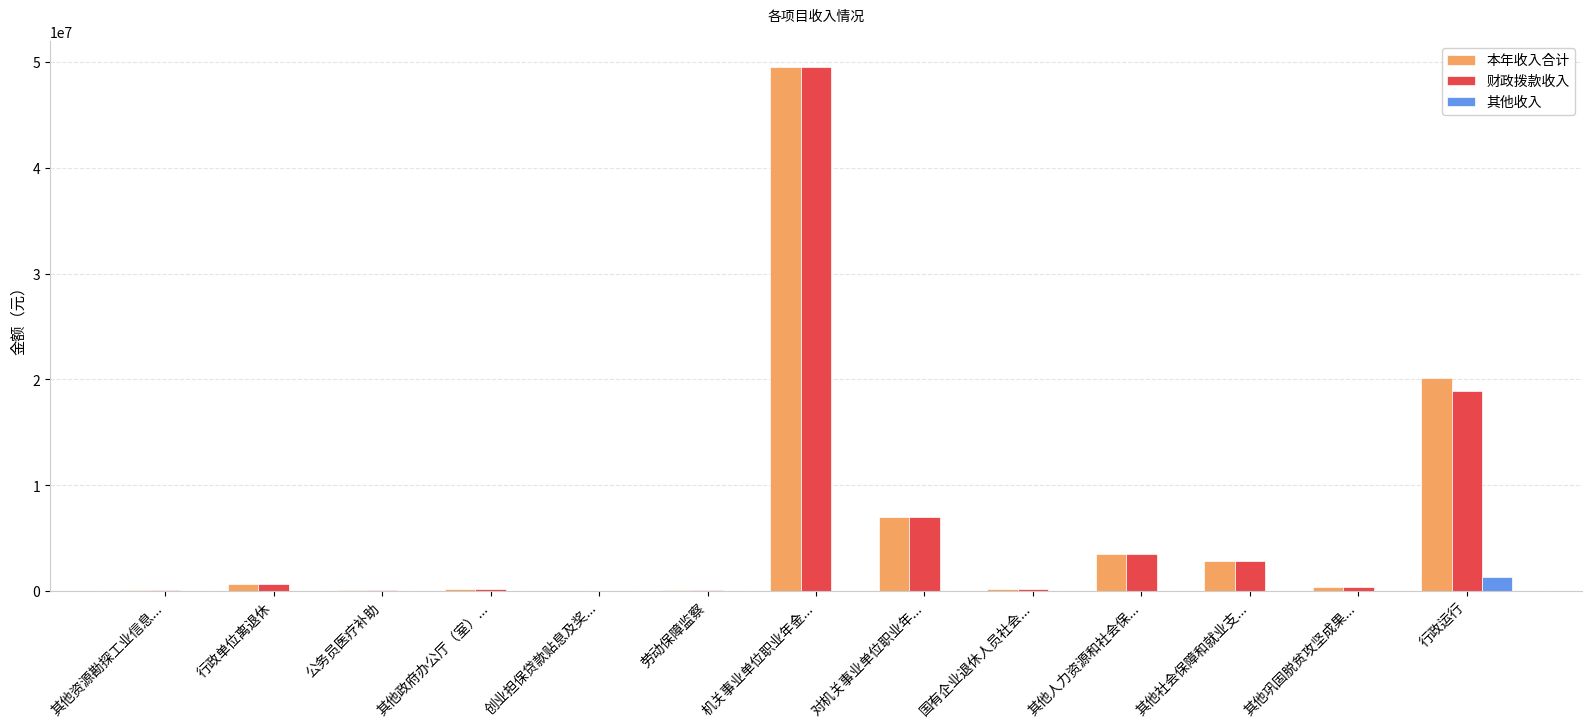

What is the approximate value of 财政拨款收入 at 其他人力资源和社会保...?

3531913.0